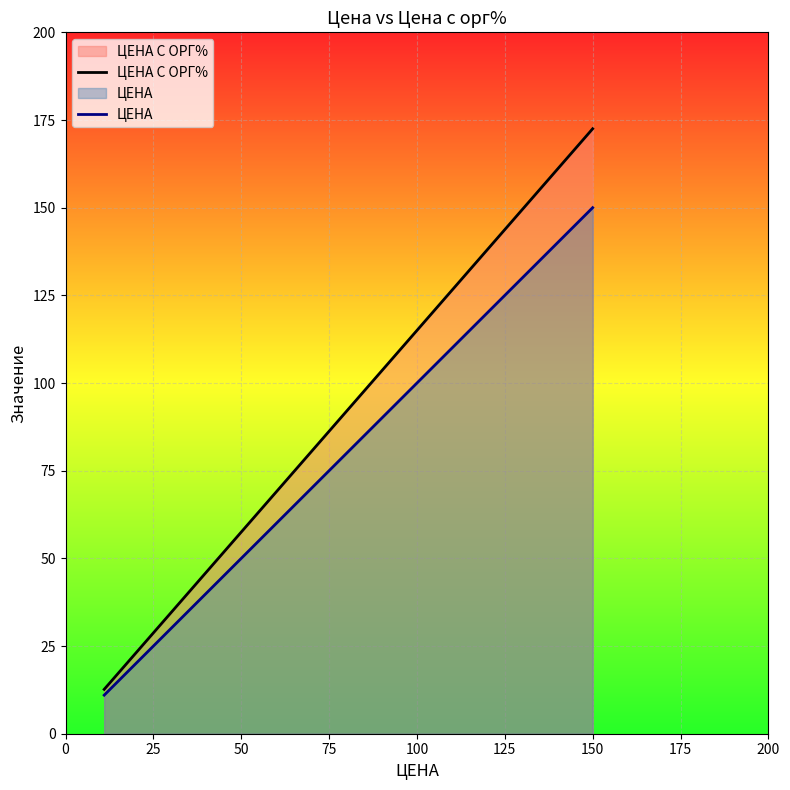

Which series has the largest total across all categories?

ЦЕНА С ОРГ%